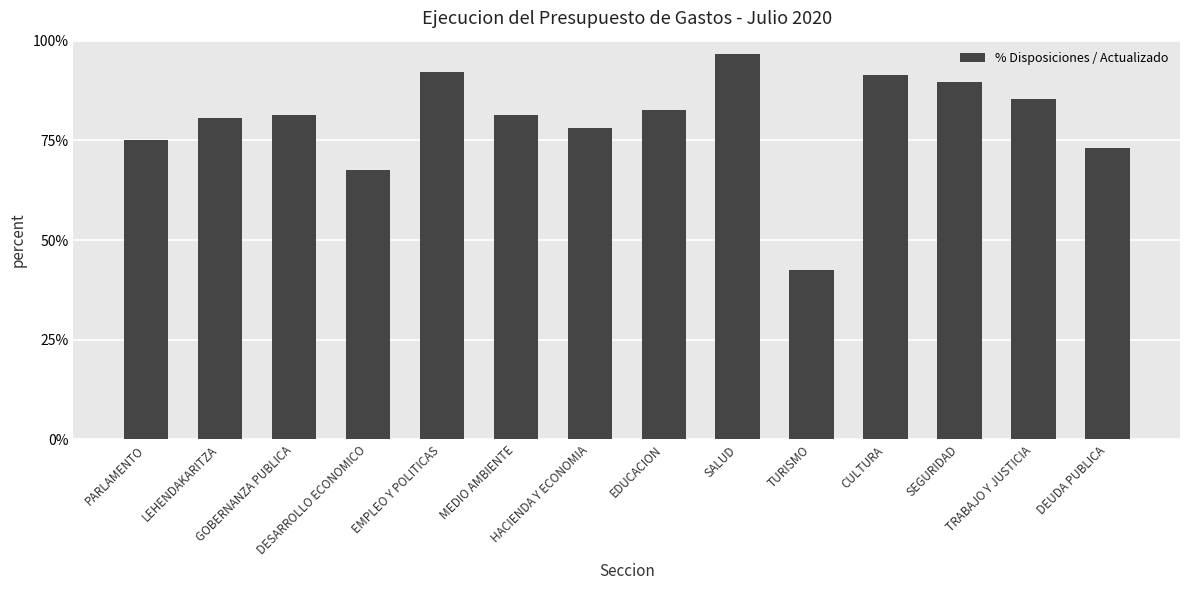

Approximately how many times larger is the value at SALUD compared to DESARROLLO ECONOMICO?

1.4